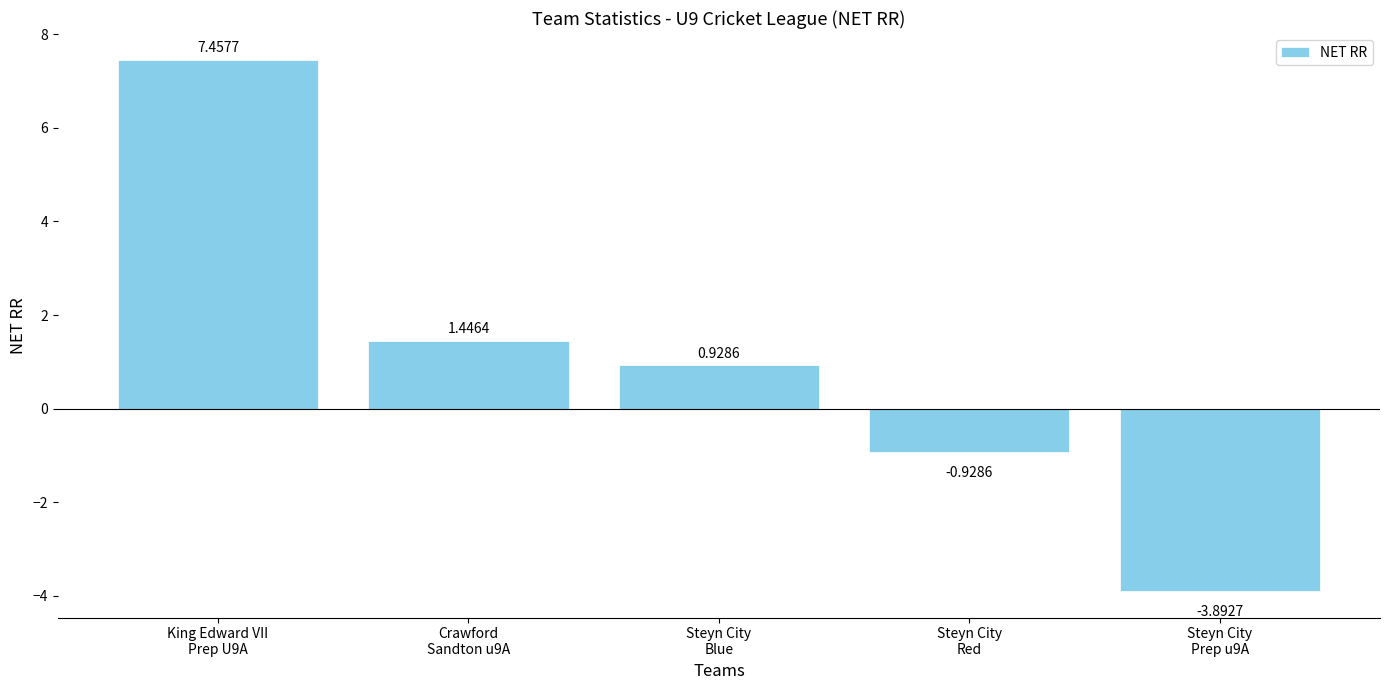

How many positive values are there?

3